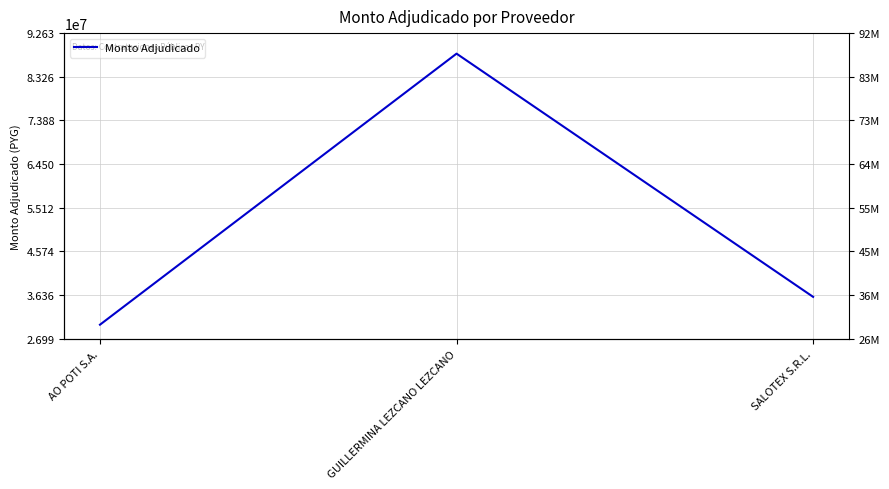

List the labels in order of value, smallest first.

AO POTI S.A., SALOTEX S.R.L., GUILLERMINA LEZCANO LEZCANO